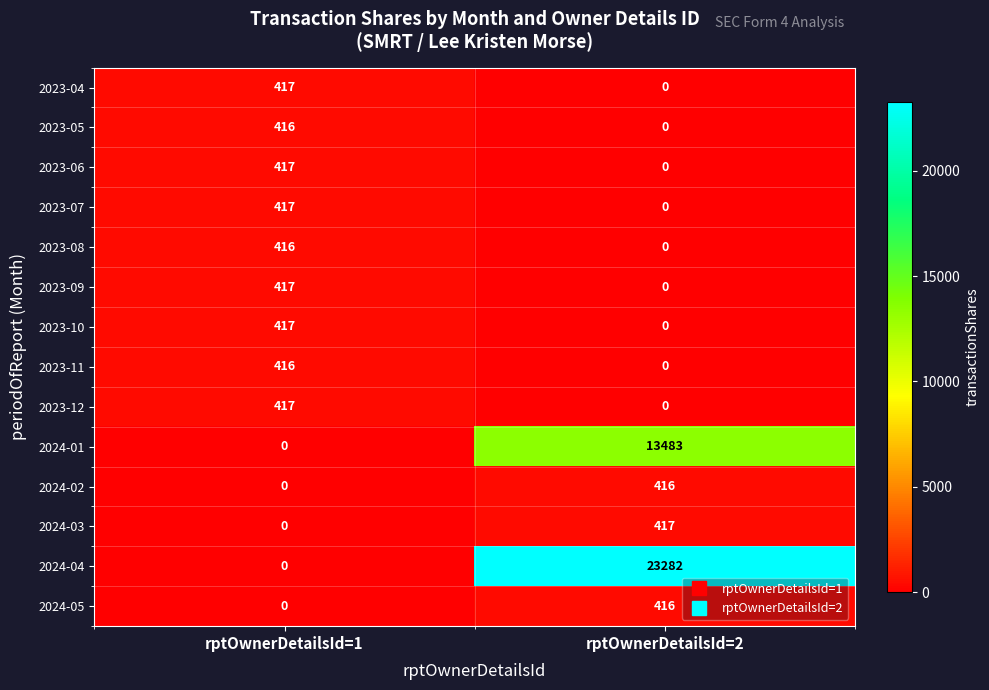

What is the difference between the highest and lowest values at rptOwnerDetailsId=1?

417